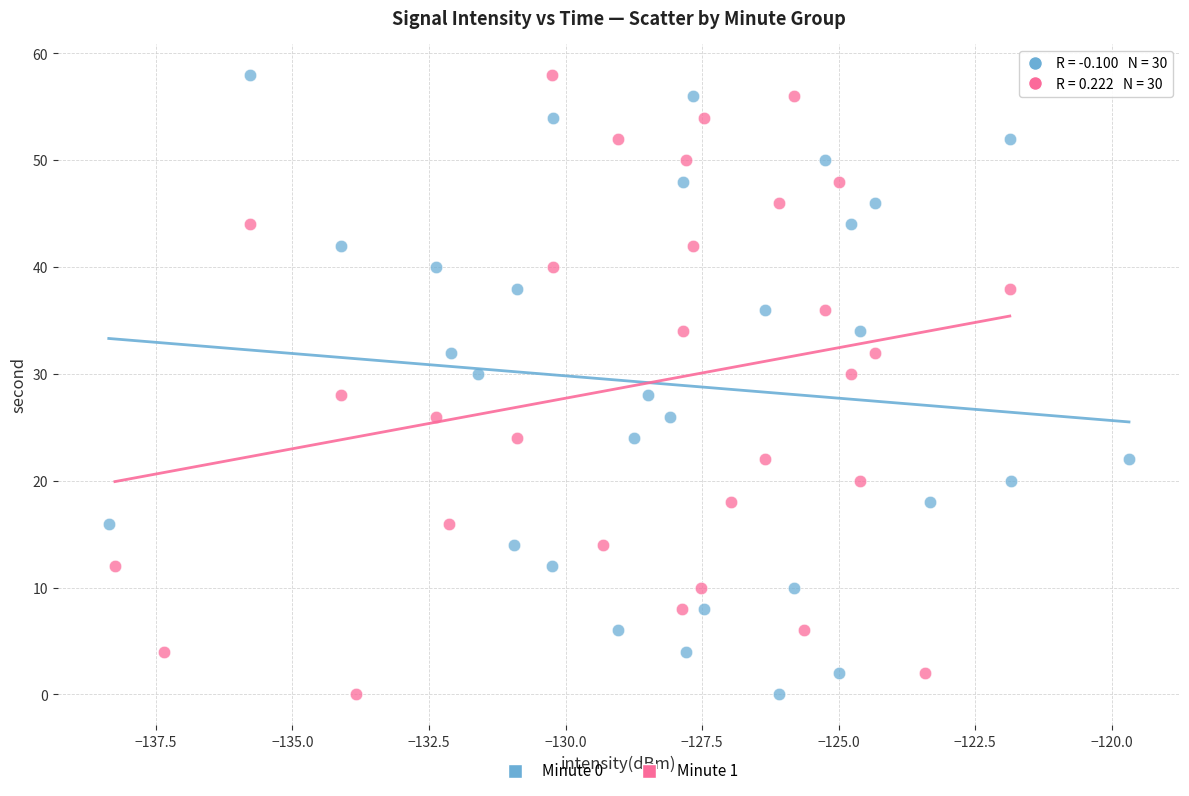

What are all the series names shown in the legend?

Minute 0, Minute 1